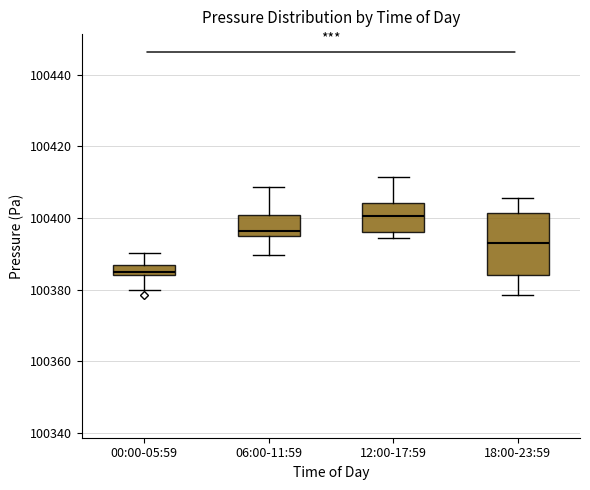

Where does the lower whisker of the box for 06:00-11:59 end on the y-axis? The values are not printed on the chart, so give them approximately, as read against the axis.

100390